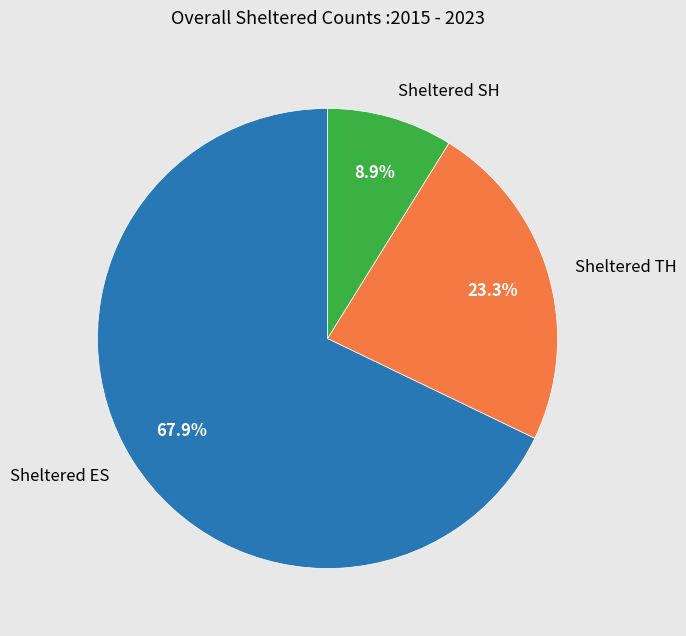

Rank the categories by value from lowest to highest.

Sheltered SH, Sheltered TH, Sheltered ES